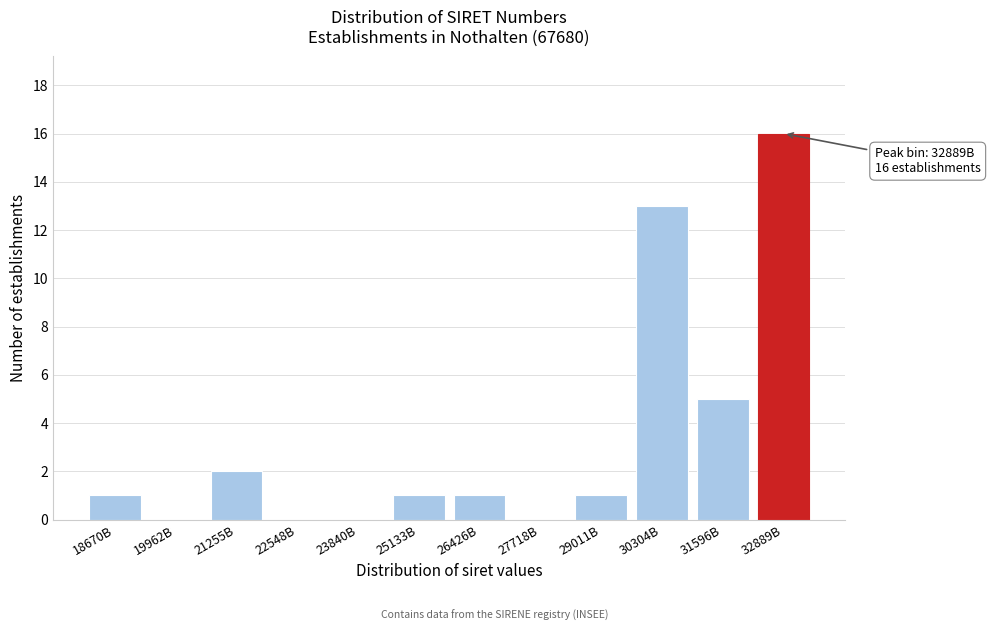

Reading right to left, what are all the values shown in this chart?

32889B=16	31596B=5	30304B=13	29011B=1	27718B=0	26426B=1	25133B=1	23840B=0	22548B=0	21255B=2	19962B=0	18670B=1